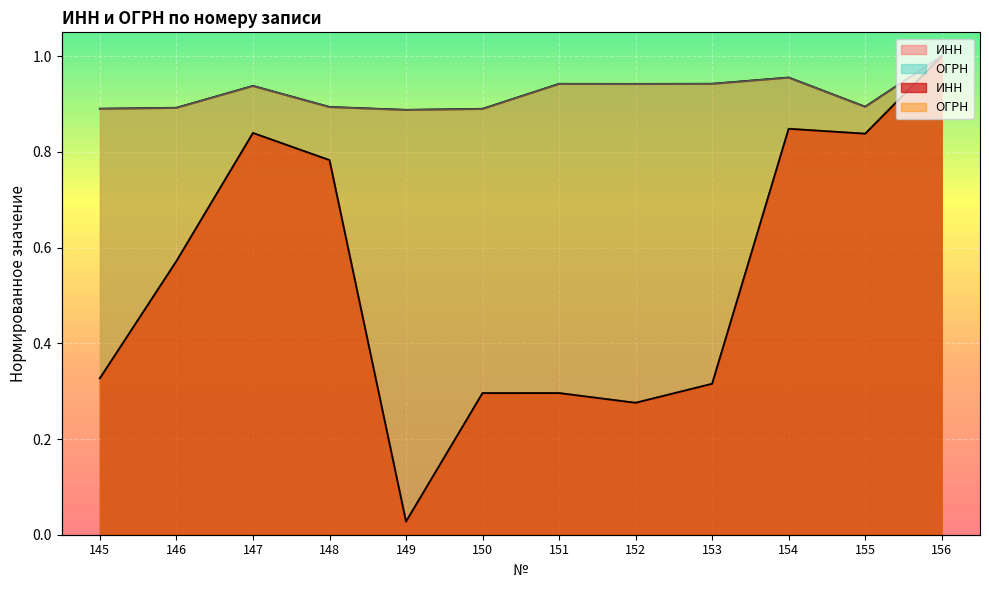

In ИНН, how many points are higher than both neighbors (excluding endpoints)?

3